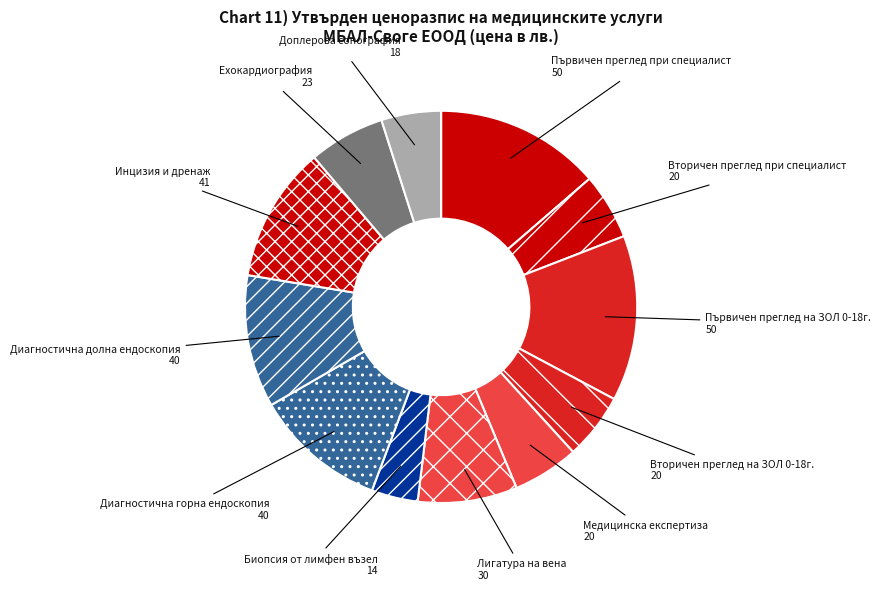

Do Ехокардиография and Биопсия от лимфен възел together represent more than half of the pie?

No